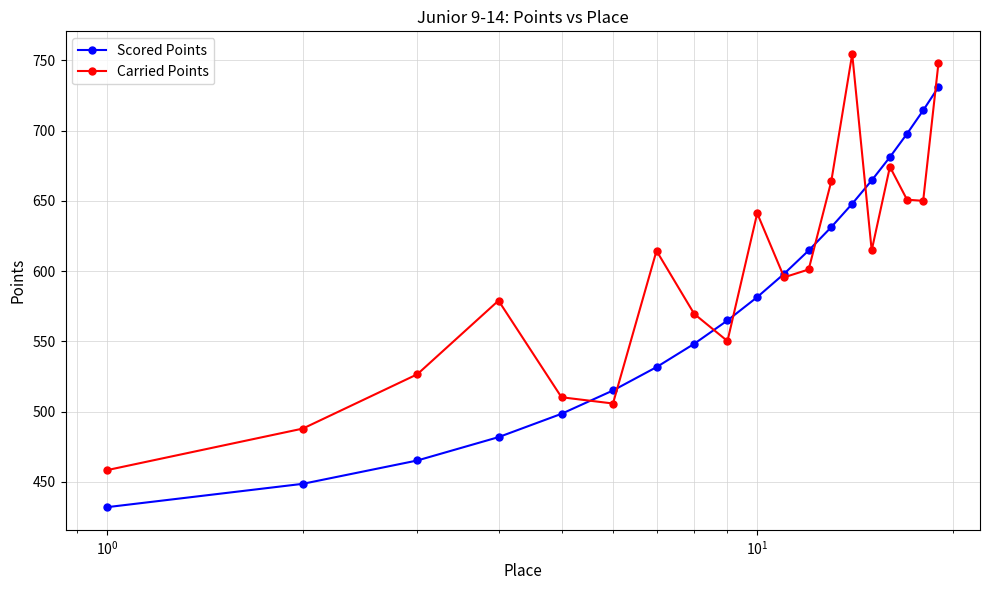

Rank the series by their average value, from highest to lowest.

Carried Points, Scored Points